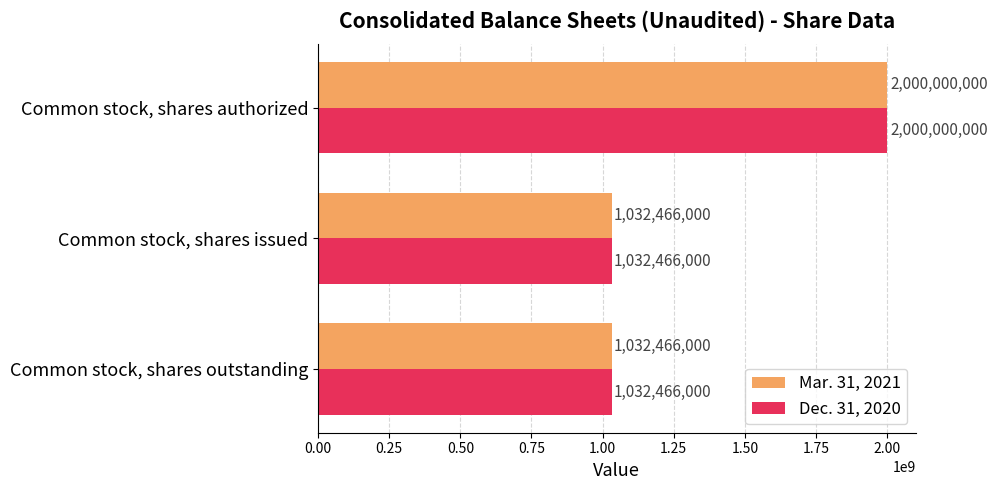

What is the sum of the Mar. 31, 2021 values at Common stock, shares outstanding and Common stock, shares issued?

2064932000